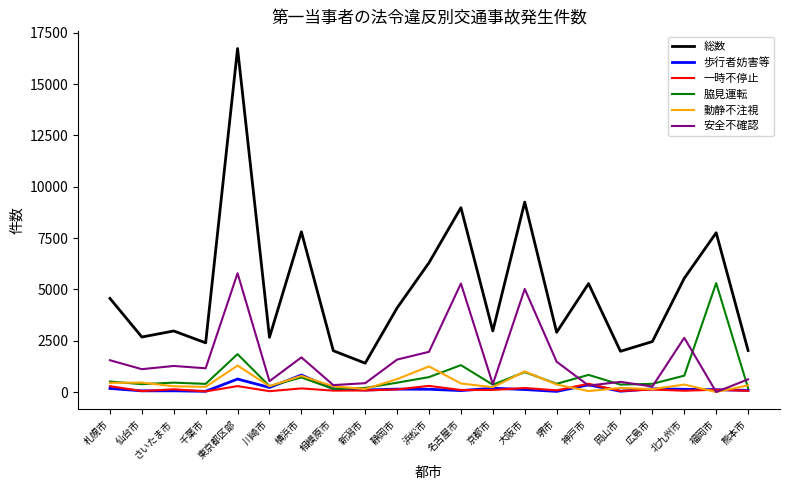

What is the difference between the second highest and minimum values in the 一時不停止 series?

269